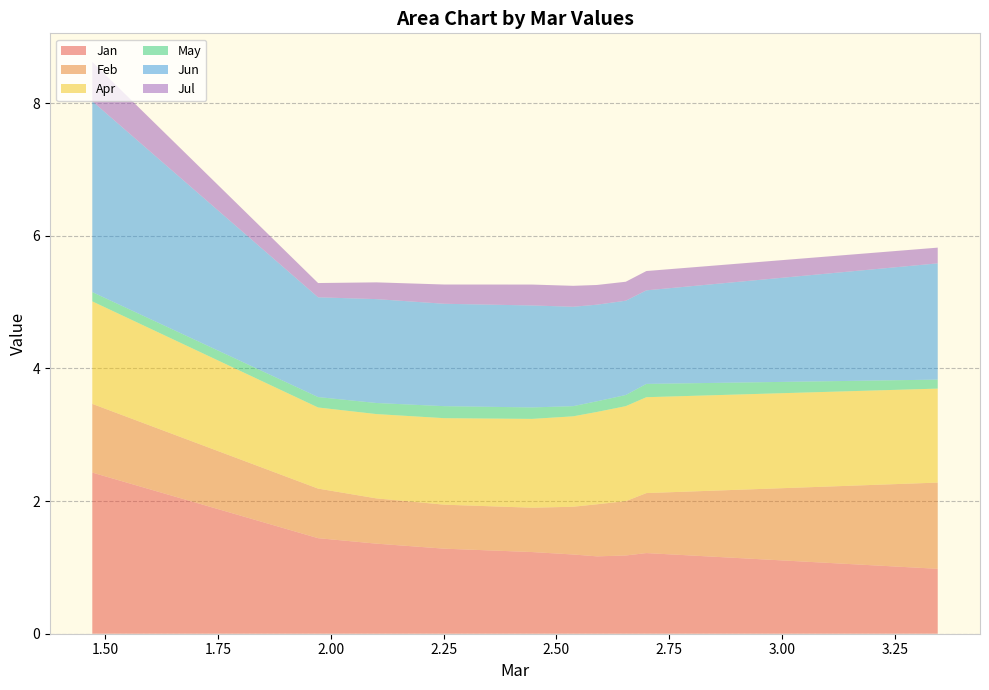

Reading left to right, list all the values displayed in this chart.

Jan: pct05=2.4	pct15=1.4	pct25=1.4	pct35=1.3	pct45=1.2	pct55=1.2	pct65=1.2	pct75=1.2	pct85=1.2	pct95=1.0
Feb: pct05=1.0	pct15=0.7	pct25=0.7	pct35=0.7	pct45=0.7	pct55=0.7	pct65=0.8	pct75=0.8	pct85=0.9	pct95=1.3
Apr: pct05=1.5	pct15=1.2	pct25=1.3	pct35=1.3	pct45=1.3	pct55=1.4	pct65=1.4	pct75=1.4	pct85=1.4	pct95=1.4
May: pct05=0.1	pct15=0.2	pct25=0.2	pct35=0.2	pct45=0.2	pct55=0.2	pct65=0.2	pct75=0.2	pct85=0.2	pct95=0.1
Jun: pct05=2.9	pct15=1.5	pct25=1.6	pct35=1.5	pct45=1.5	pct55=1.5	pct65=1.5	pct75=1.4	pct85=1.4	pct95=1.8
Jul: pct05=0.6	pct15=0.2	pct25=0.3	pct35=0.3	pct45=0.3	pct55=0.3	pct65=0.3	pct75=0.3	pct85=0.3	pct95=0.2